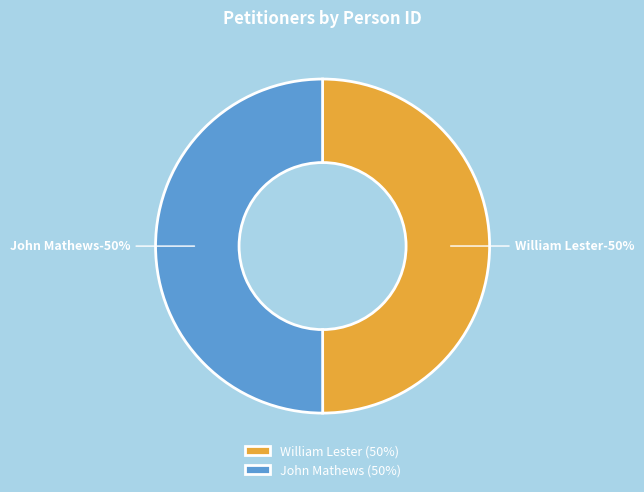

Between William Lester and John Mathews, which is larger?

John Mathews